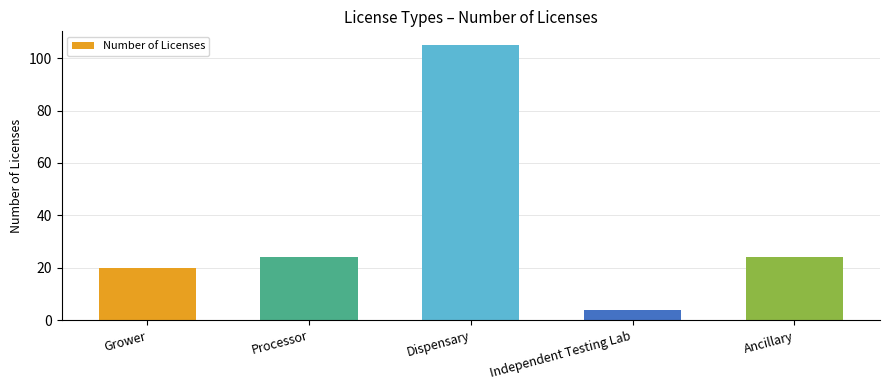

The value at Ancillary is 24. True or false?

True